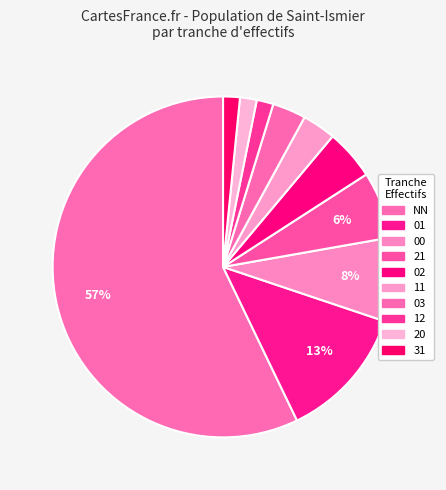

Which category has the smallest portion of the pie?

12